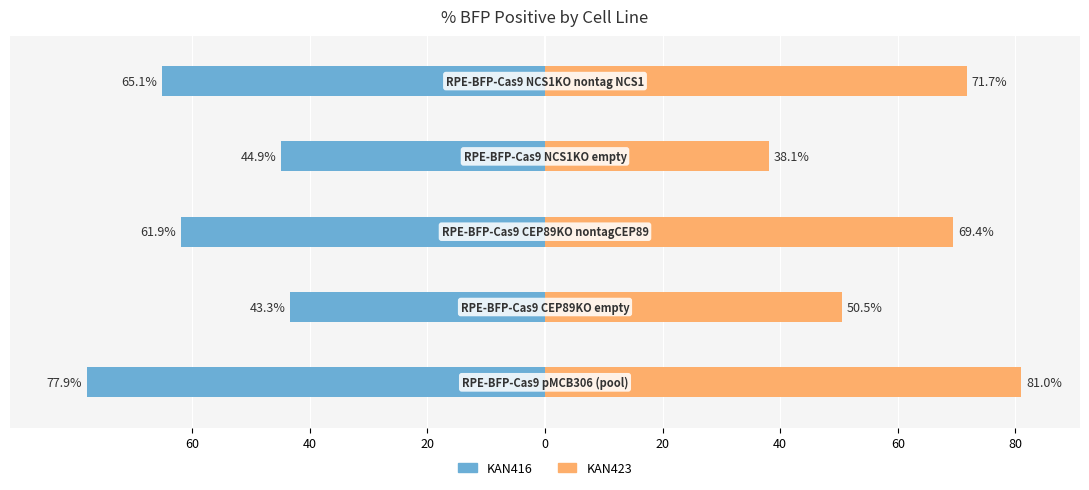

Reading left to right, what are all the values shown in this chart?

KAN416: -77.9	-43.3	-61.9	-44.9	-65.1
KAN423: 81.0	50.5	69.4	38.1	71.7